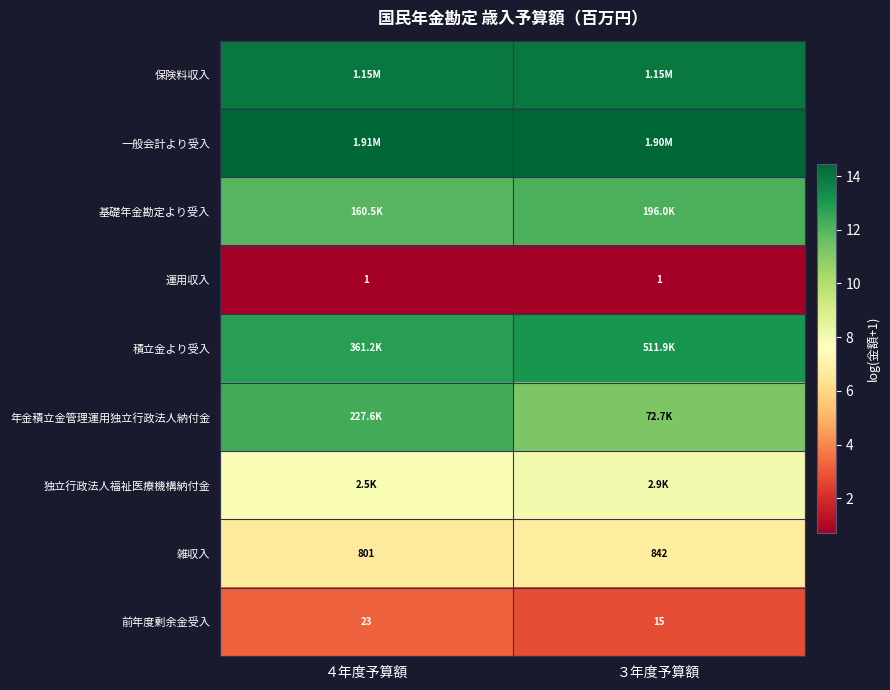

Where is 保険料収入 nearest to the value 13?

４年度予算額